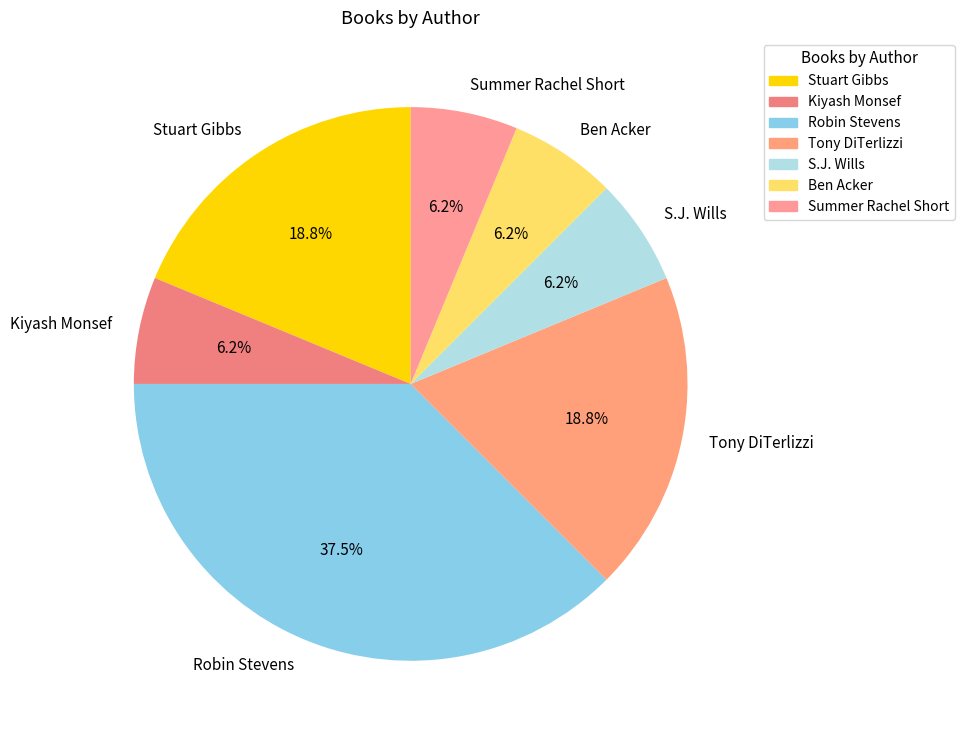

Is it true that Ben Acker is 19% of the pie?

False